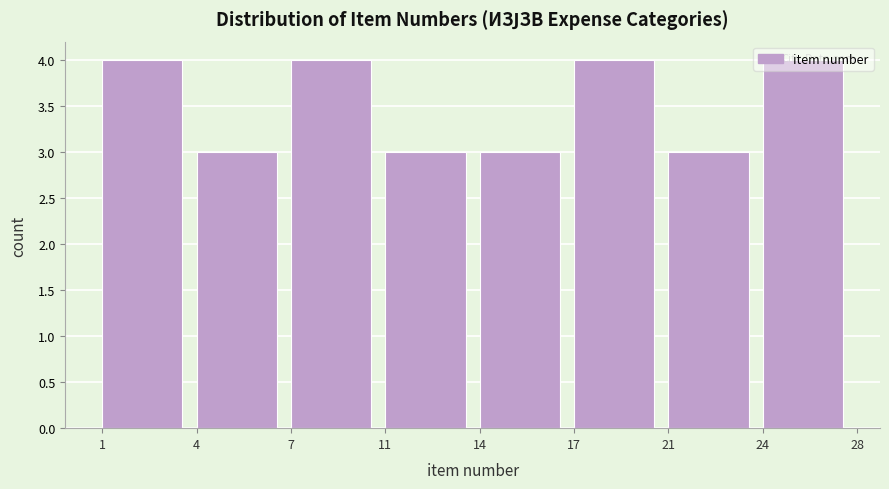

The value at 14 is 3. True or false?

True